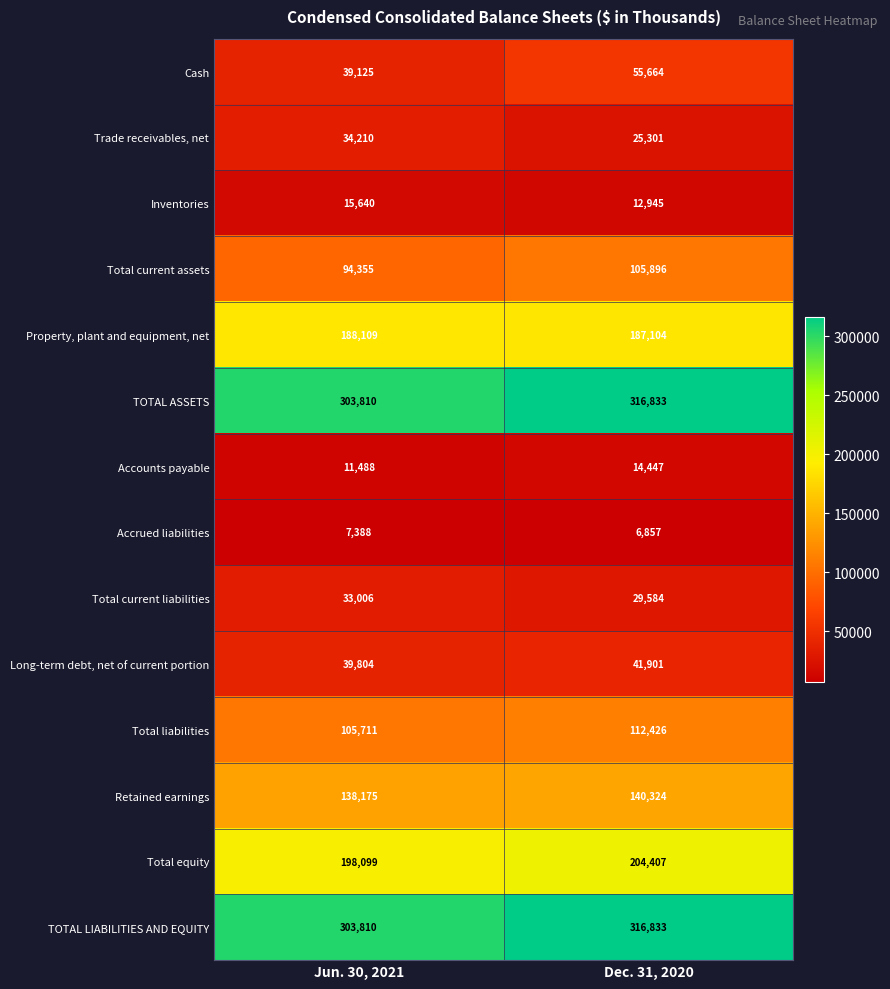

Rank the categories by Trade receivables, net value from highest to lowest.

Jun. 30, 2021, Dec. 31, 2020